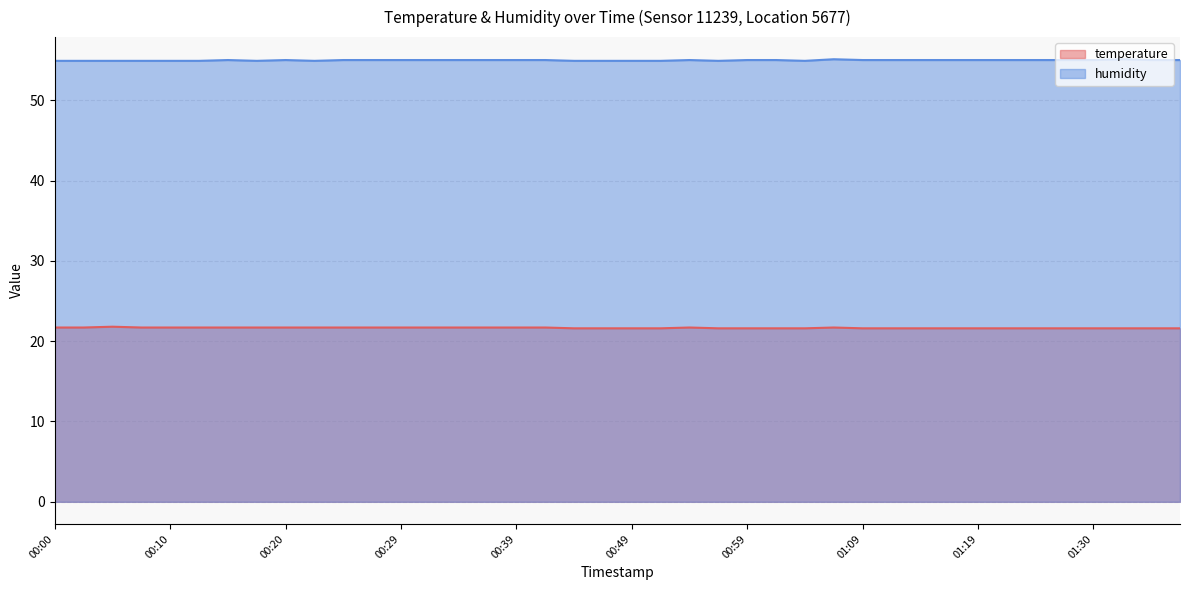

How many categories are shown in the chart?

40